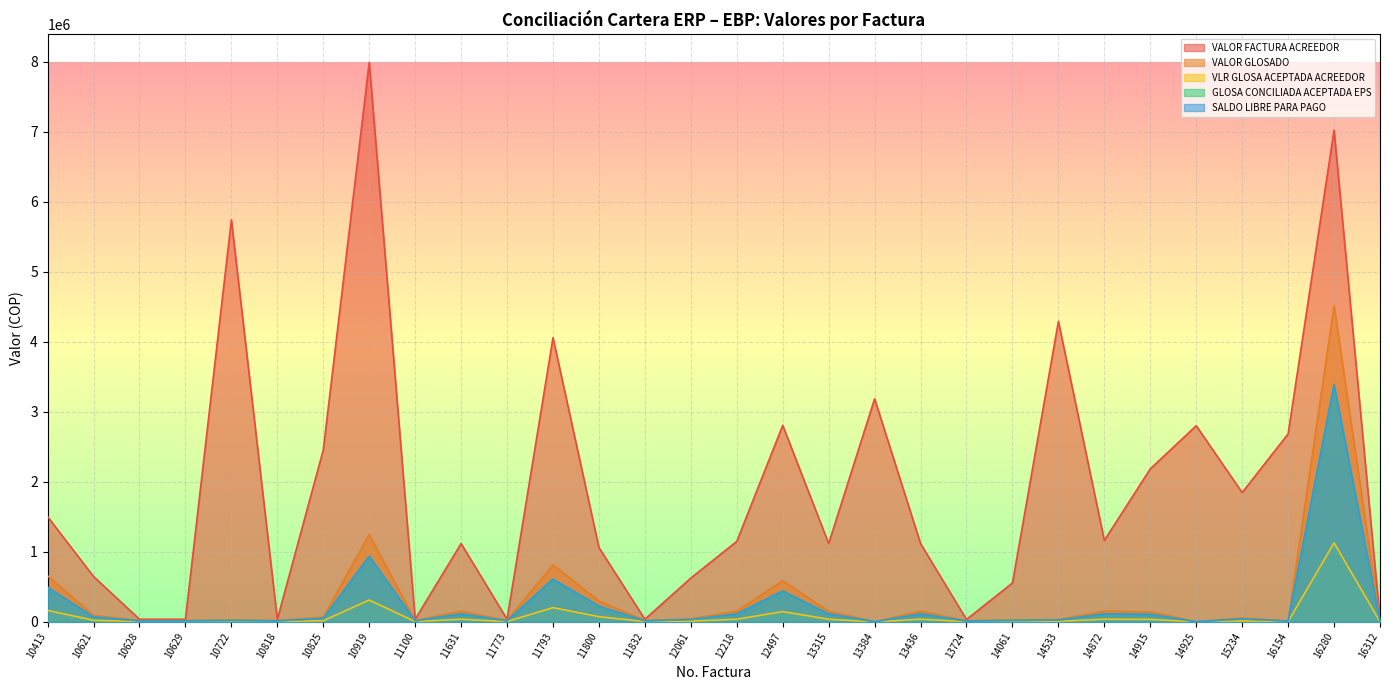

At which category does VALOR FACTURA ACREEDOR reach its first local peak?

10722